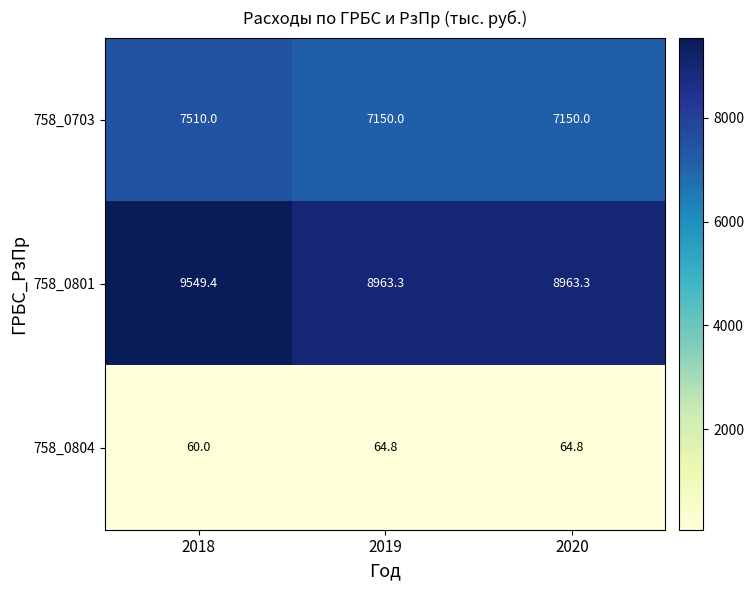

What is the minimum value shown in the chart?

60.0